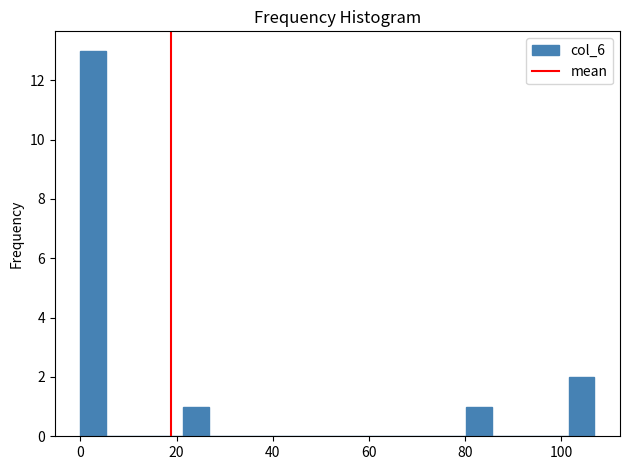

Around what value on the x-axis is the tallest bar? Give the approximate position of its centre, as read against the axis.

2